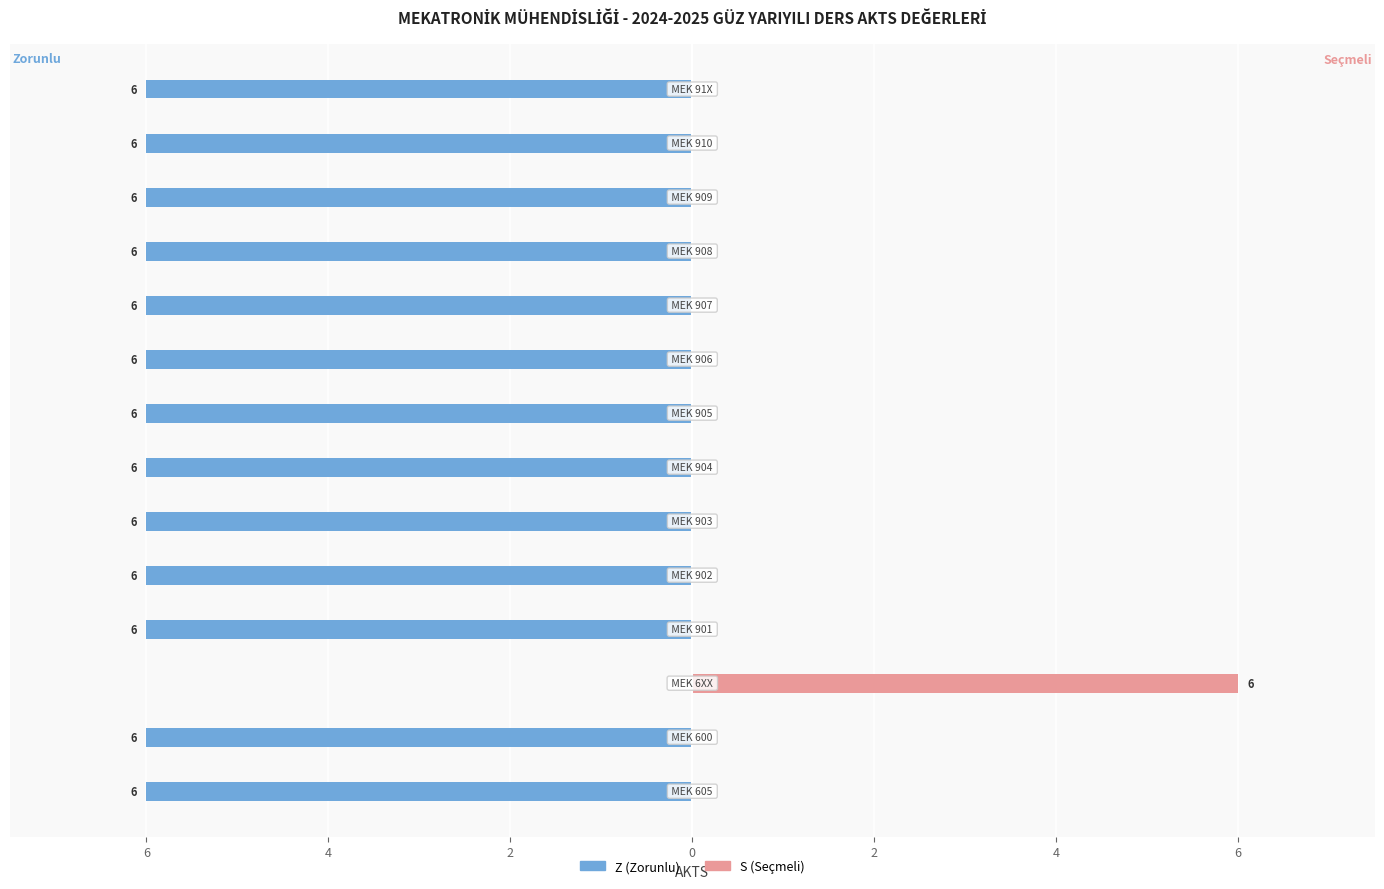

Where is Z (Zorunlu) nearest to the value -3?

6